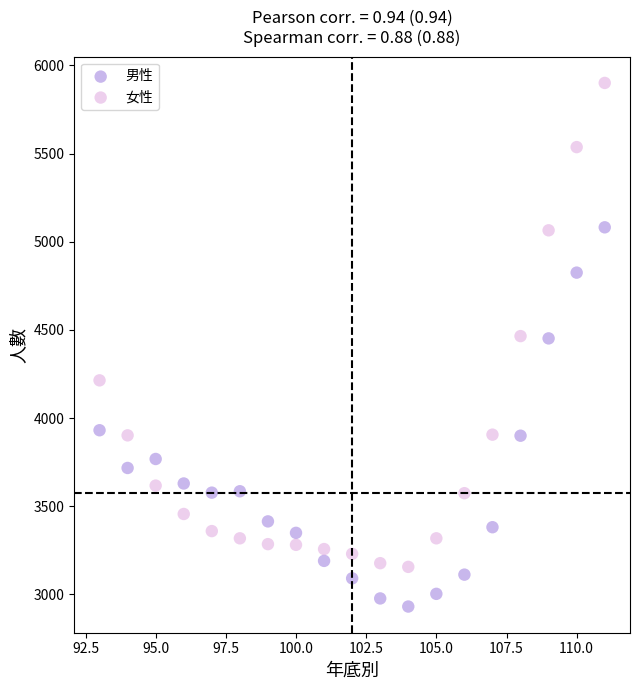

Which series has the largest Y range (max minus min)?

女性